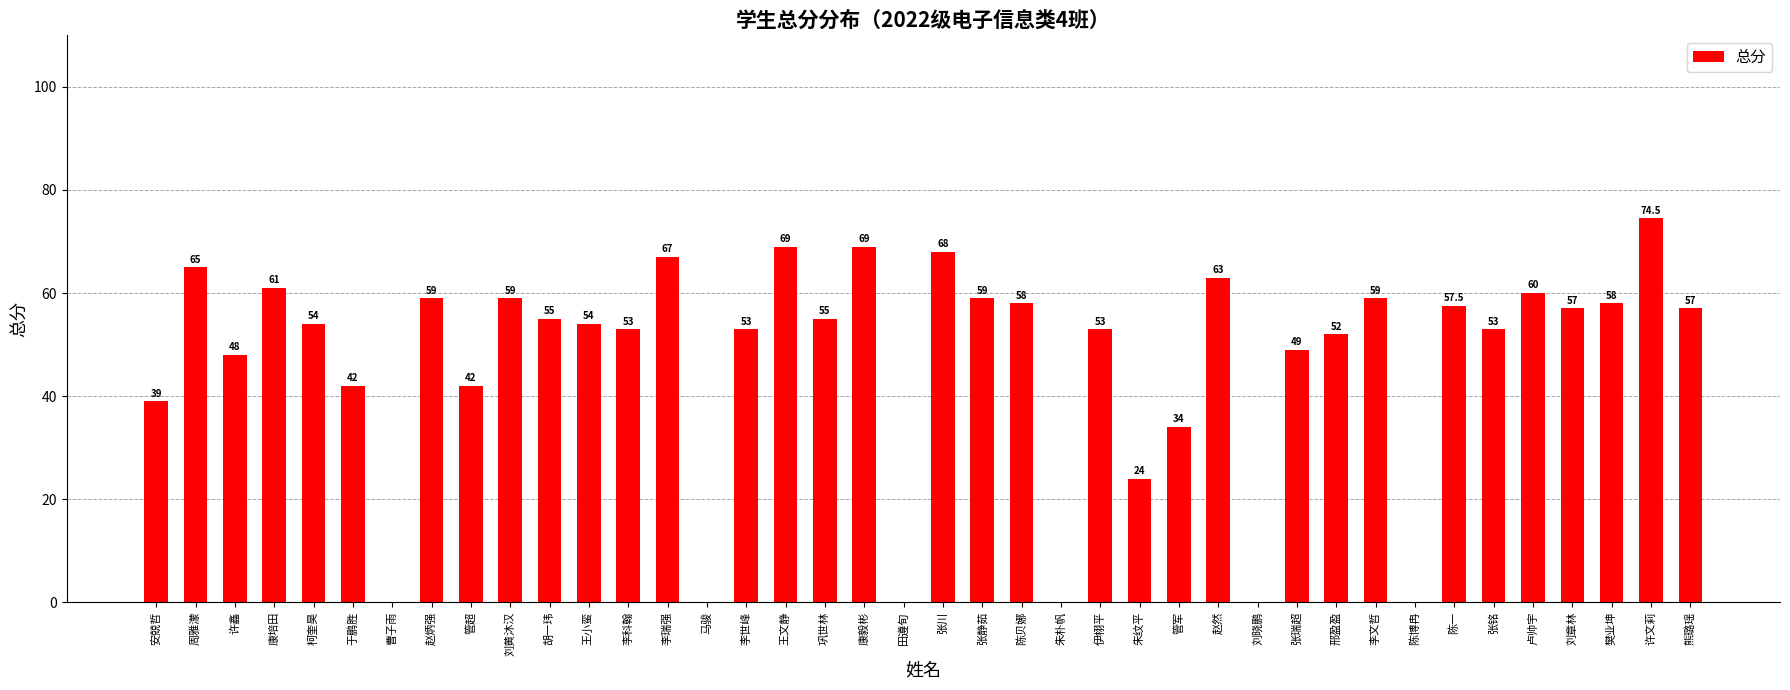

Read the value at 赵炳强.

59.0